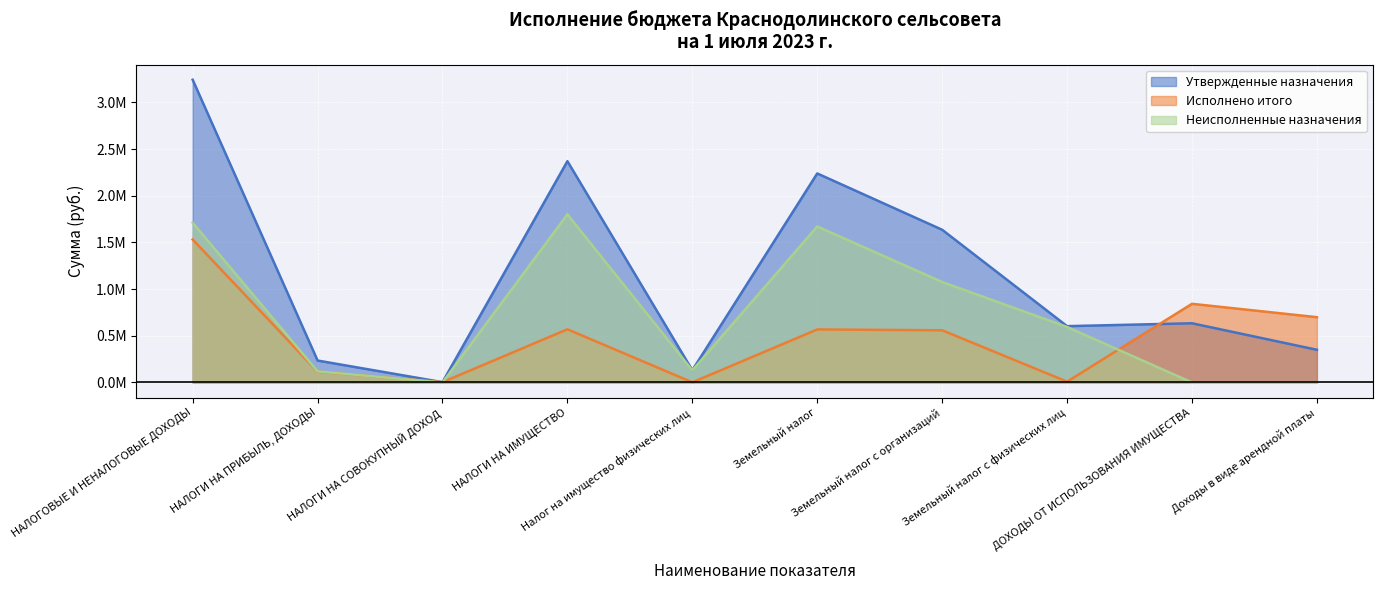

Is the value of Неисполненные назначения at НАЛОГИ НА ИМУЩЕСТВО greater than the value of Исполнено итого at Земельный налог с физических лиц?

Yes